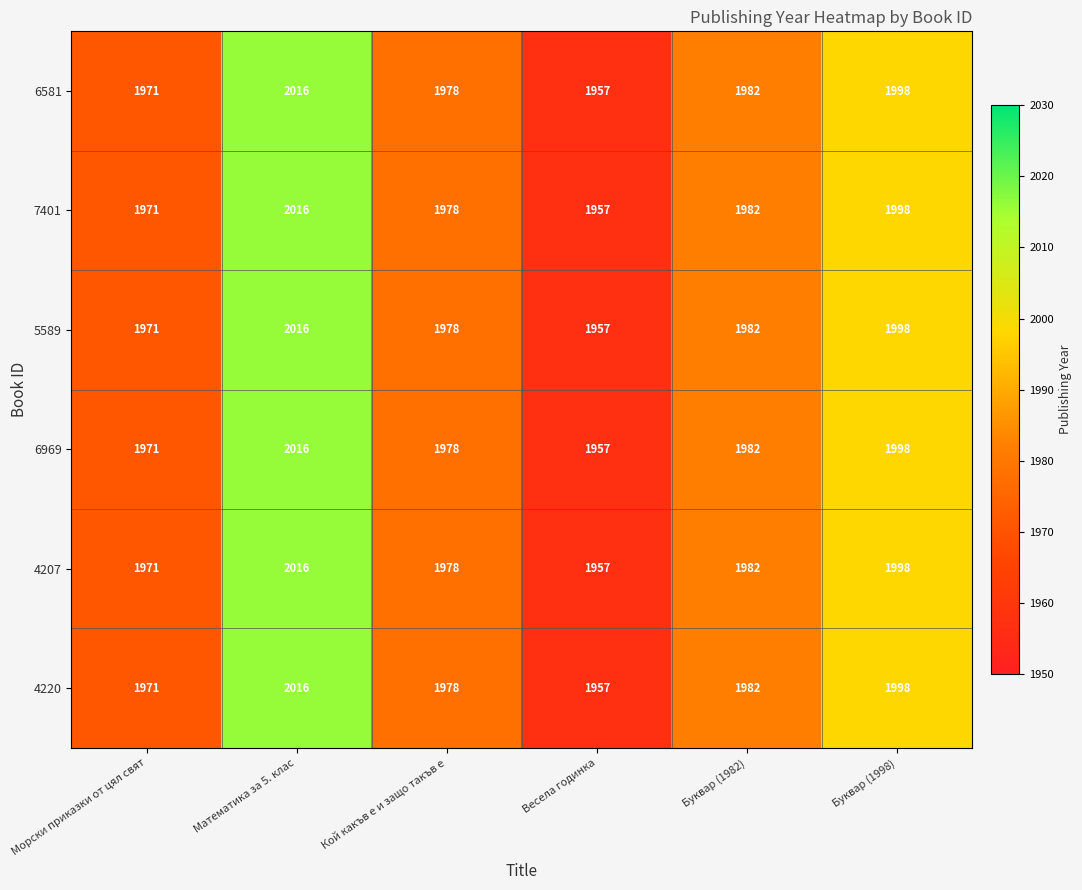

What is the total value across all series at Кой какъв е и защо такъв е?

11868